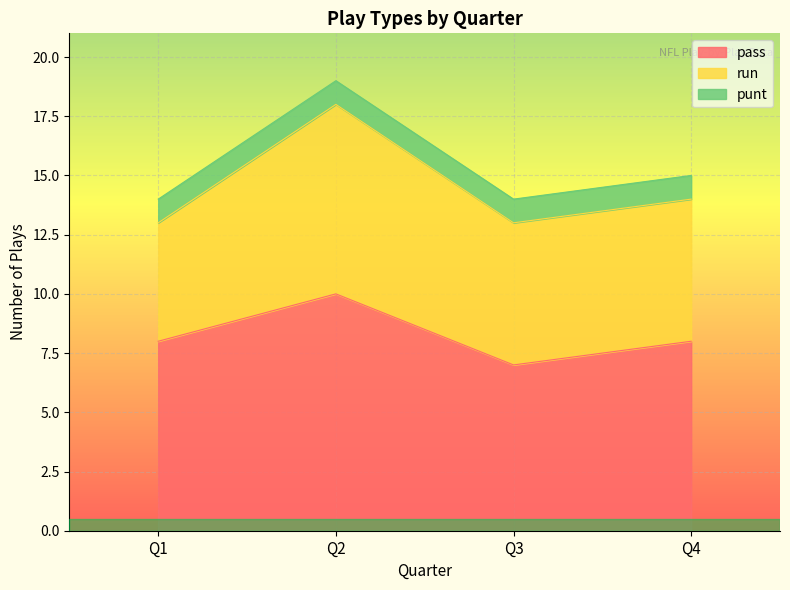

True or false: run has a value of 6 at Q3.

True